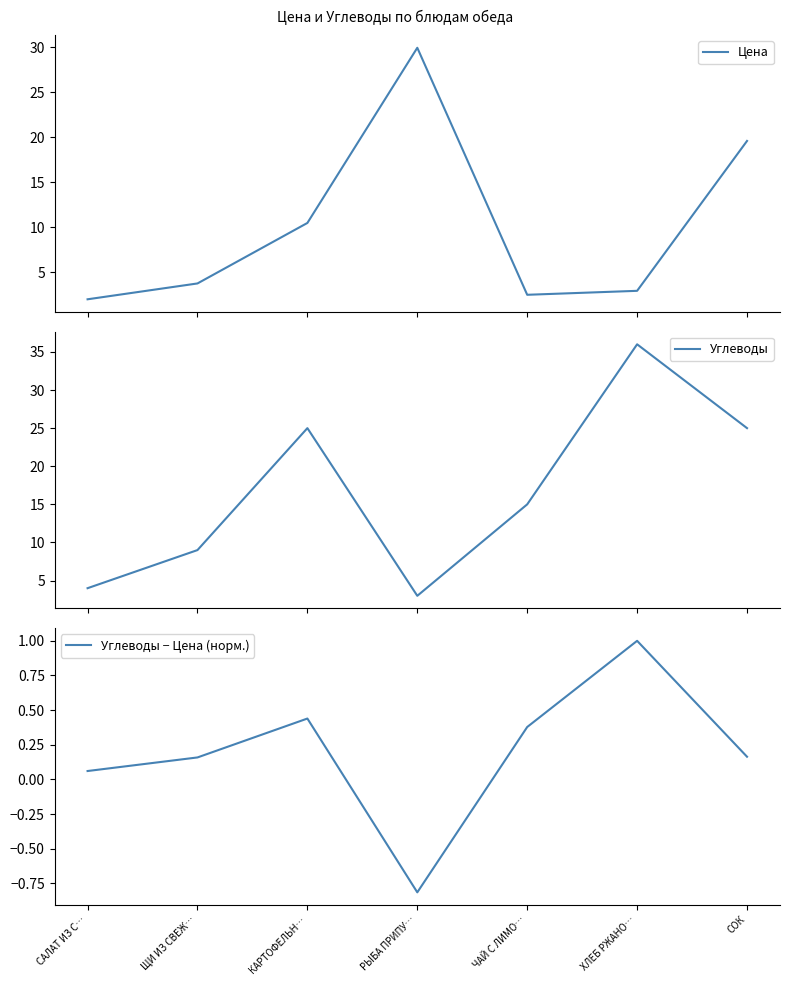

In Цена, how many points are higher than both neighbors (excluding endpoints)?

1